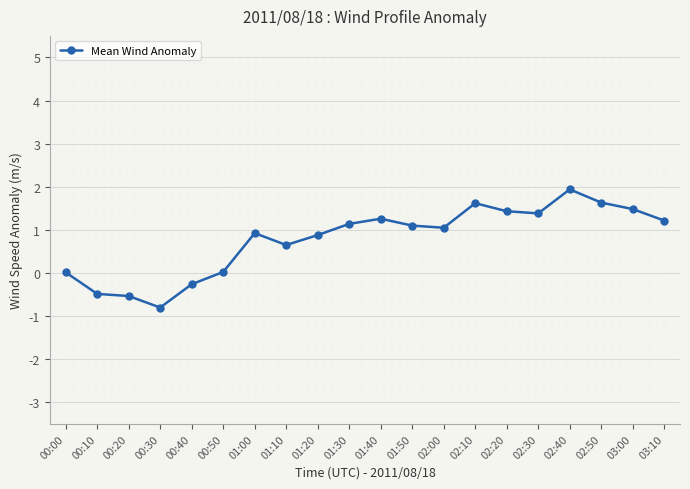

How many interior local peaks (higher than both neighbors) does the data have?

4